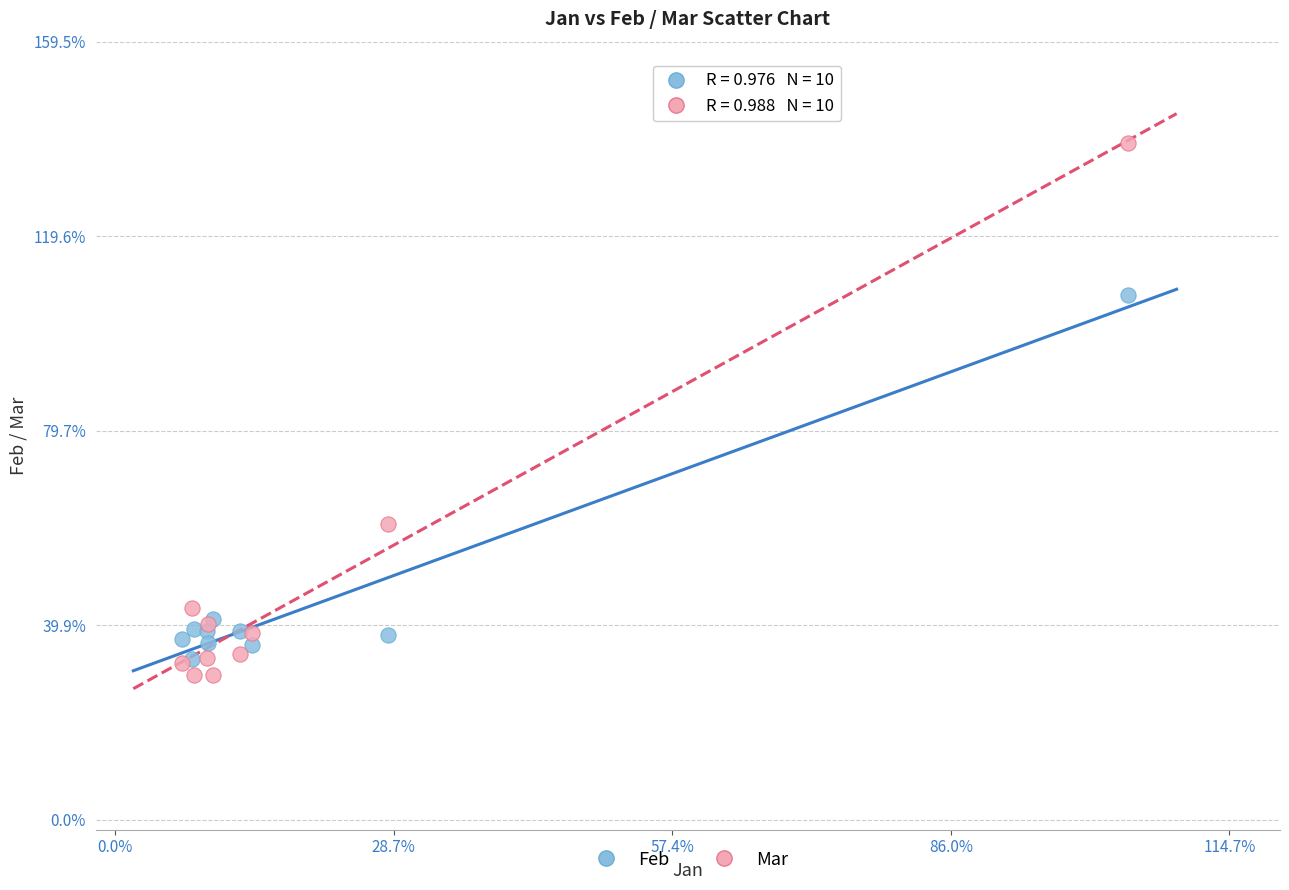

What are all the series names shown in the legend?

Feb, Mar